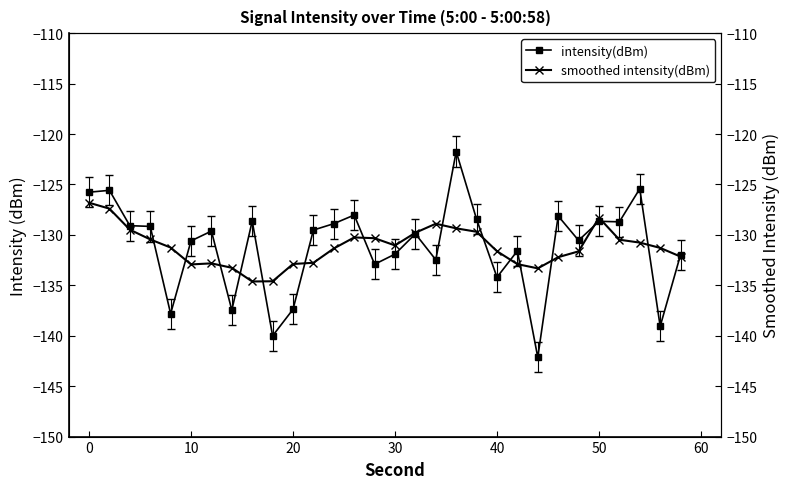

How many interior local peaks does the smoothed intensity(dBm) series have?

4